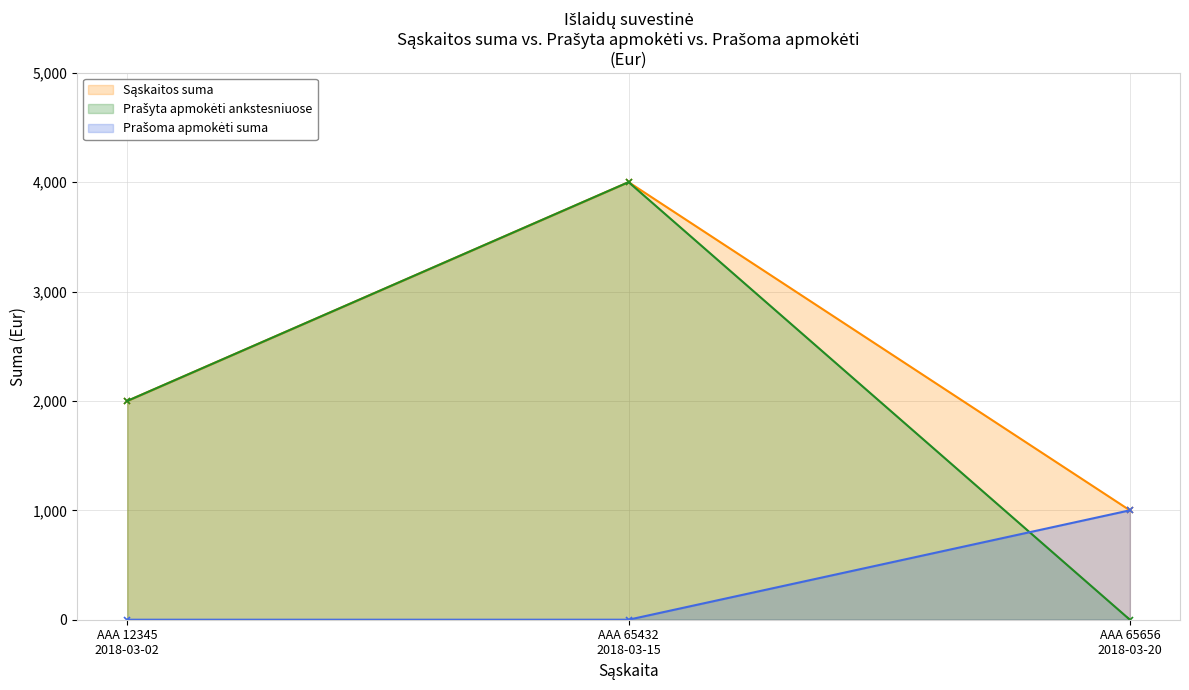

Count the Prašoma apmokėti suma values in the range 0 to 1000.

3